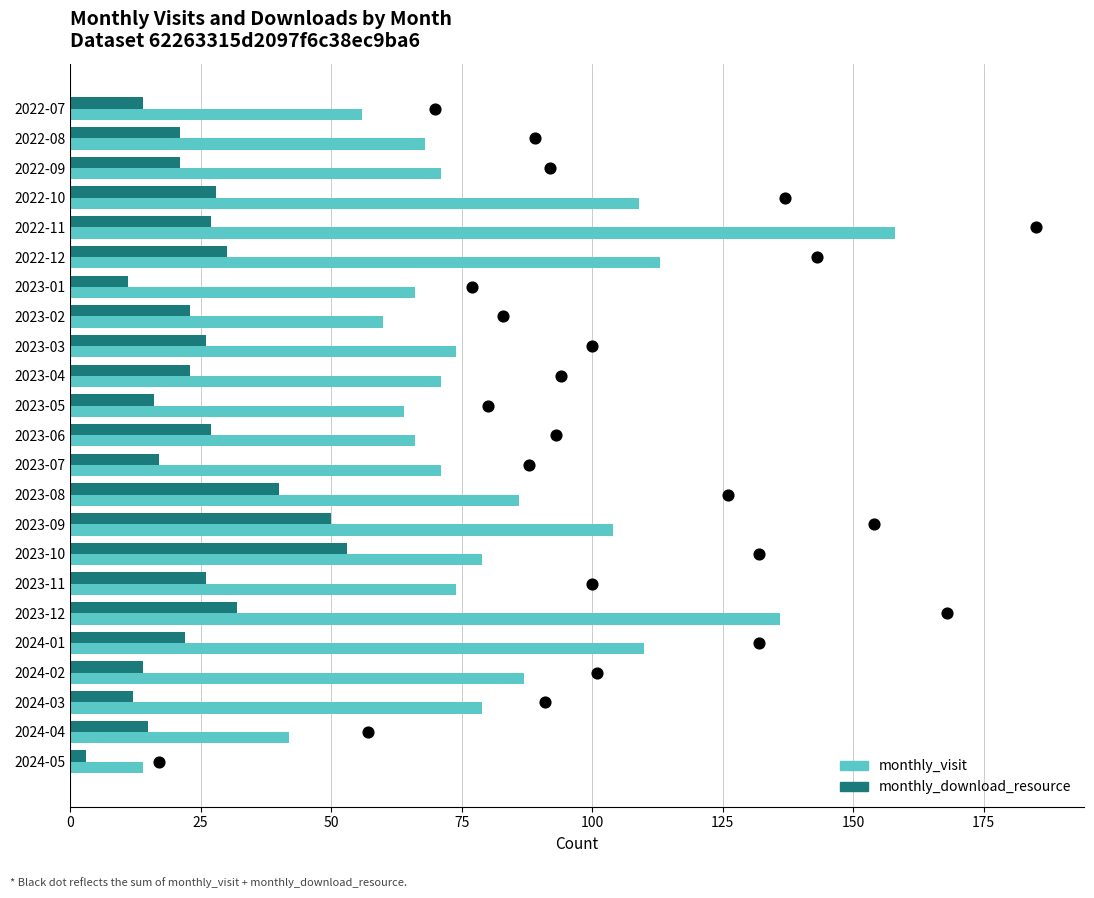

Is the value of monthly_visit at 2022-10 greater than the value of monthly_download_resource at 2022-07?

Yes